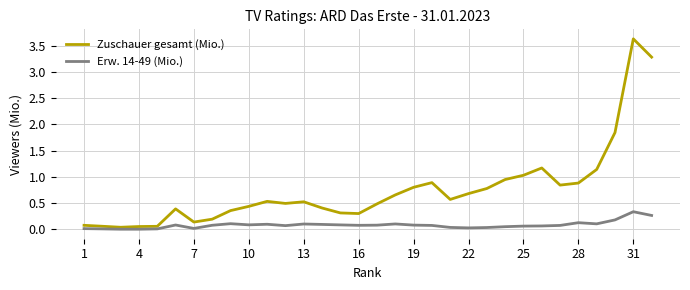

Does the chart display data point markers on the line(s)?

No